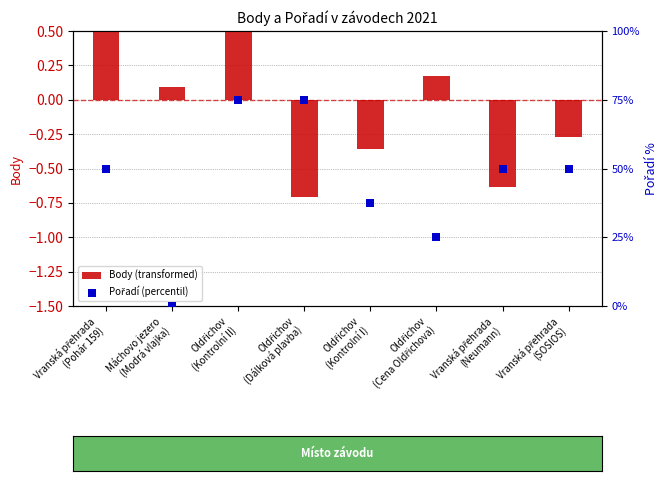

What is the total value across all series at Vranská přehrada
(SOSIOS)?

49.7